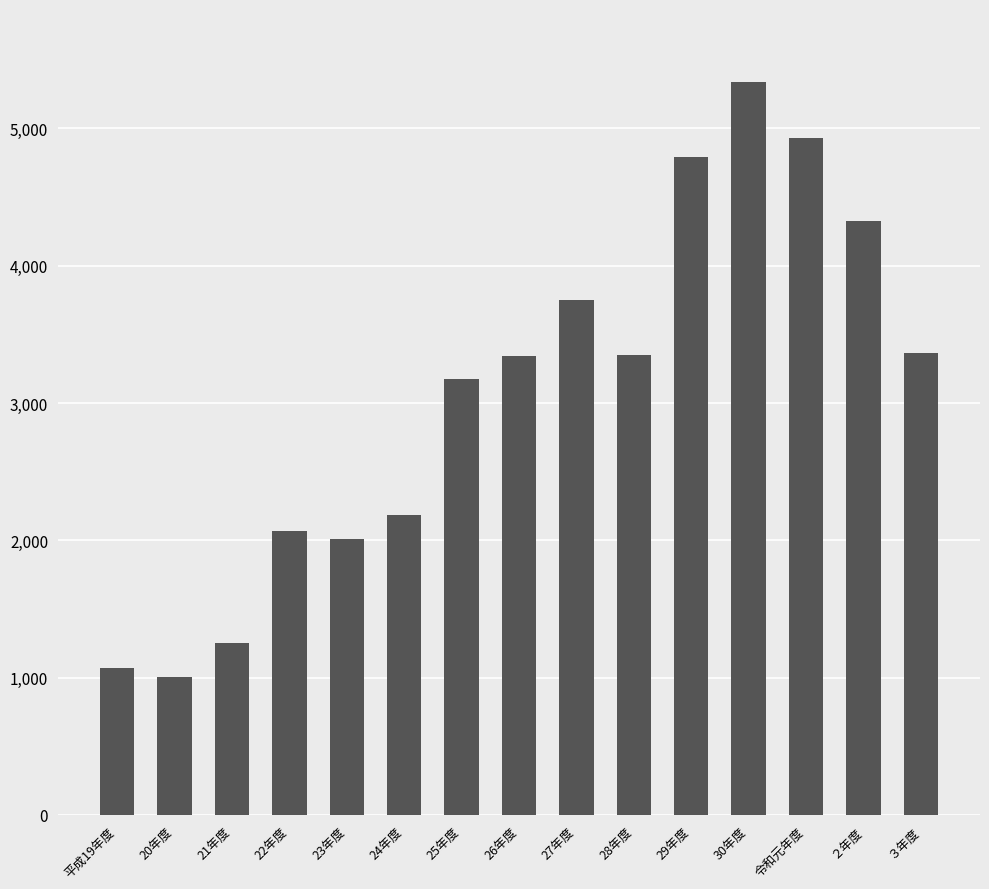

What is the difference between the maximum and minimum values?

4329